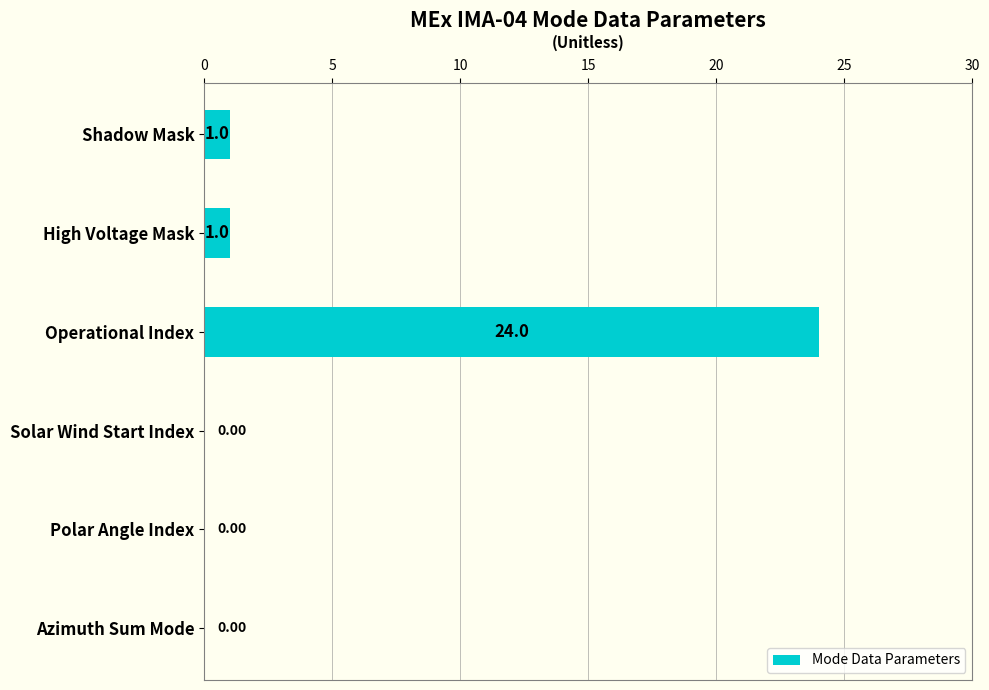

Which category has the highest value across all series?

Operational Index